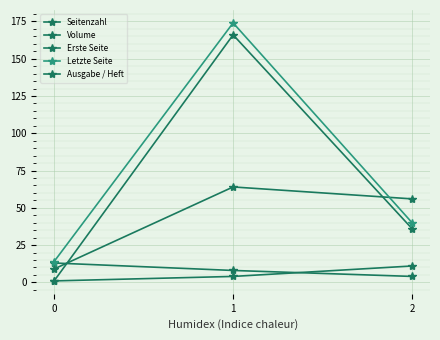

Which series has the largest total across all categories?

Letzte Seite